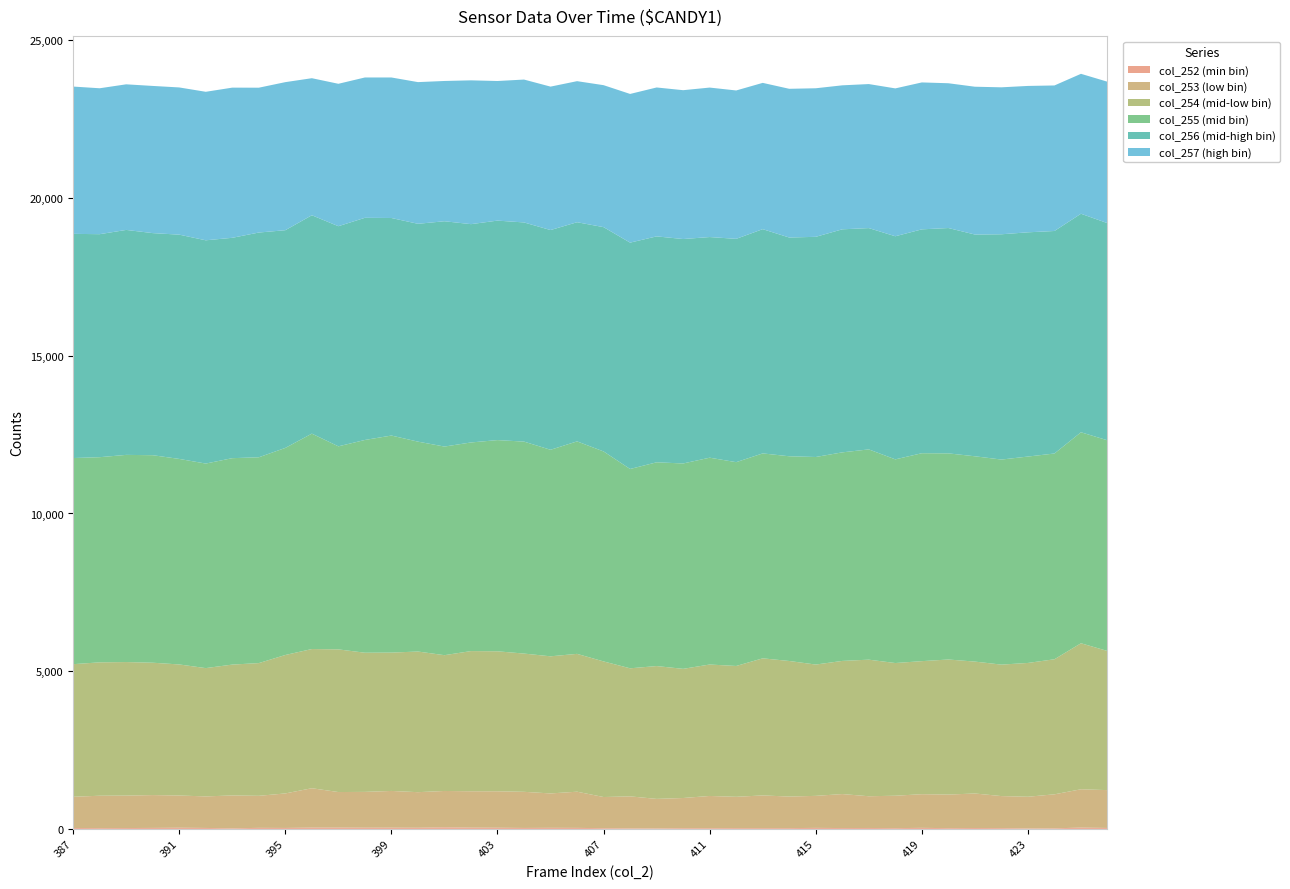

Reading right to left, list all the values displayed in this chart.

col_252: 31	42	19	16	26	29	25	34	25	30	28	33	26	26	26	24	24	17	18	24	33	35	31	38	41	51	37	40	39	42	42	31	34	19	31	38	32	28	26	30
col_253: 1199	1215	1078	1004	1015	1094	1064	1067	1027	1006	1077	1015	1000	1036	992	1021	956	935	1014	987	1147	1090	1145	1155	1153	1152	1128	1164	1135	1127	1248	1094	1015	1042	1000	1021	1041	1028	1026	989
col_254: 4411	4629	4282	4242	4168	4182	4282	4218	4207	4330	4221	4163	4298	4346	4148	4167	4095	4211	4060	4299	4370	4347	4383	4438	4444	4305	4459	4386	4412	4523	4413	4389	4208	4149	4067	4155	4196	4234	4229	4204
col_255: 6679	6689	6523	6543	6501	6509	6535	6592	6457	6666	6612	6580	6490	6497	6461	6557	6511	6460	6319	6657	6736	6548	6720	6696	6614	6614	6654	6881	6745	6437	6829	6565	6525	6544	6485	6516	6579	6568	6504	6535
col_256: 6884	6928	7054	7109	7142	7030	7144	7097	7073	7016	7071	6980	6935	7109	7080	6995	7115	7162	7176	7111	6948	6966	6948	6958	6921	7143	6906	6897	7043	6979	6923	6902	7125	6986	7078	7110	7041	7132	7070	7107
col_257: 4484	4436	4614	4641	4659	4686	4590	4658	4688	4566	4565	4710	4715	4638	4704	4739	4719	4721	4714	4501	4472	4547	4530	4426	4559	4447	4492	4455	4449	4515	4345	4694	4592	4761	4708	4667	4666	4616	4626	4670